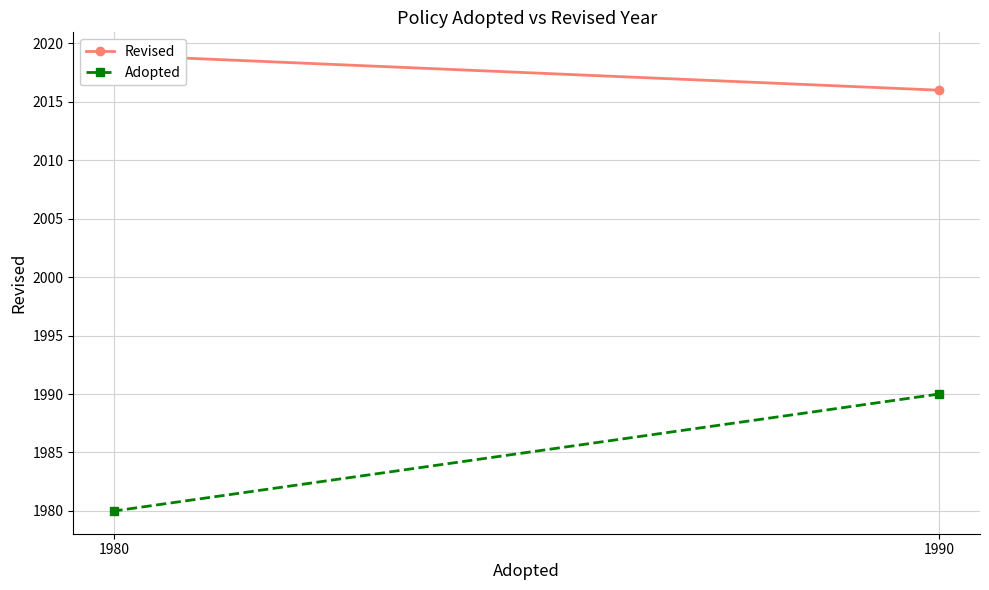

Between 1990 and 1980, which series saw the biggest shift?

Adopted